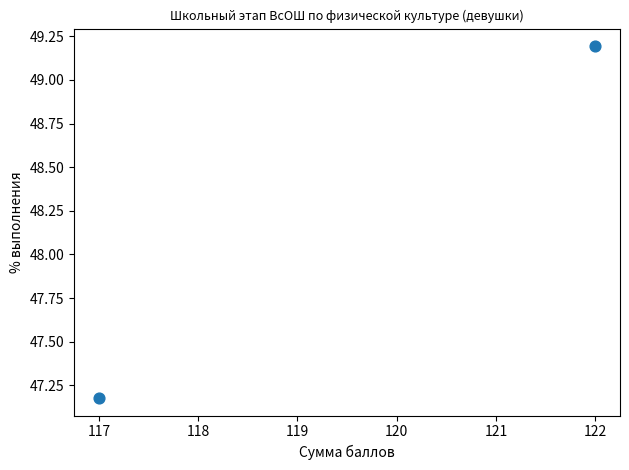

What is the average X value?

119.5